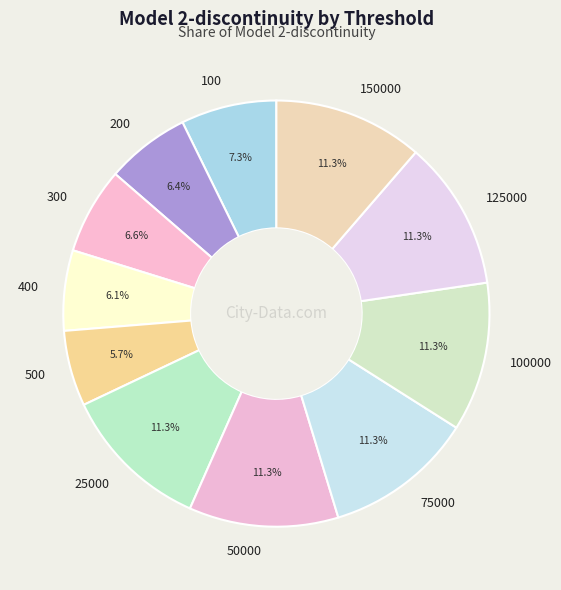

What percentage do 100000 and 75000 together represent?

22.6%